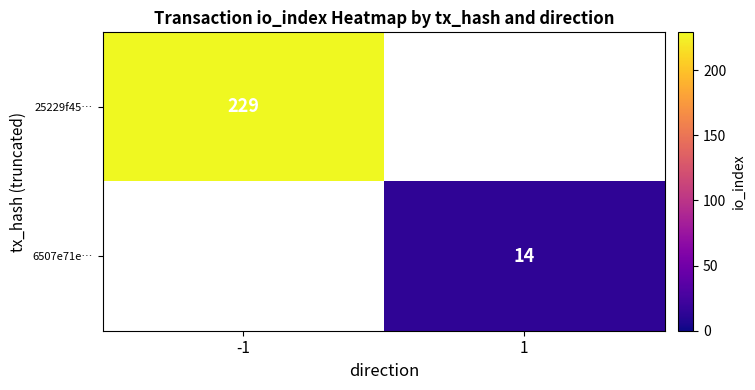

Is it true that 6507e71e… equals 14 at 1?

True